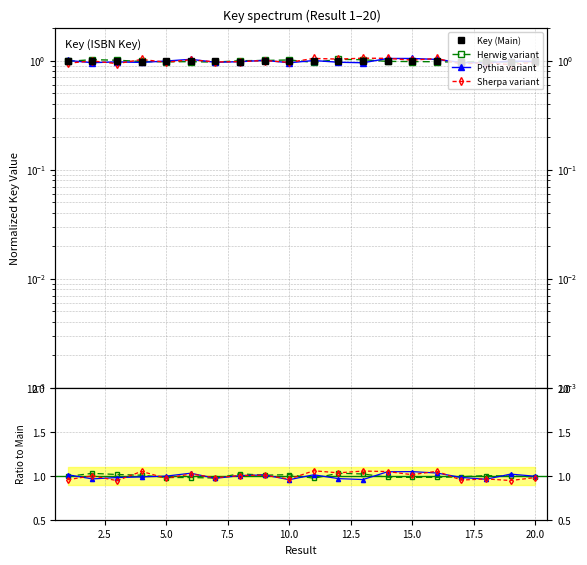

How many intersections are there between Pythia variant and Key (Main)?

10